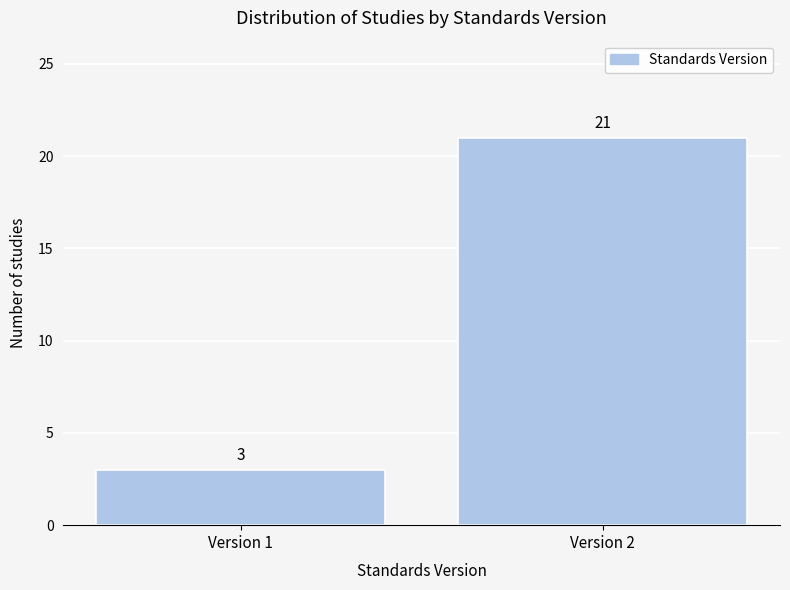

Reading right to left, transcribe all the data shown in this chart.

Version 2=21	Version 1=3